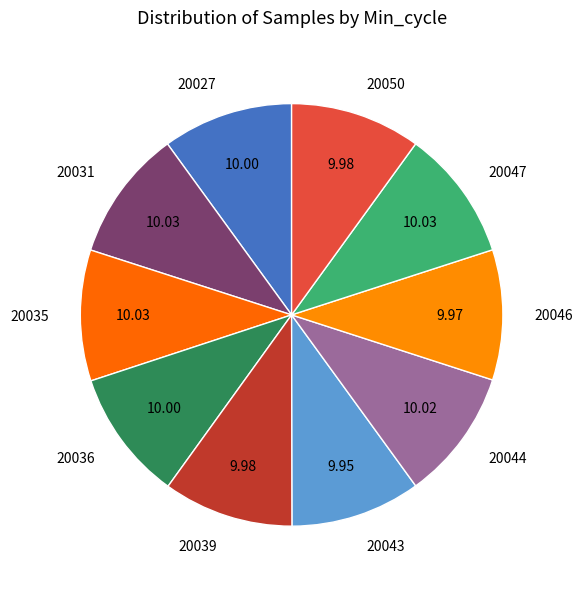

Combined, do 20031 and 20027 account for over 50%?

No